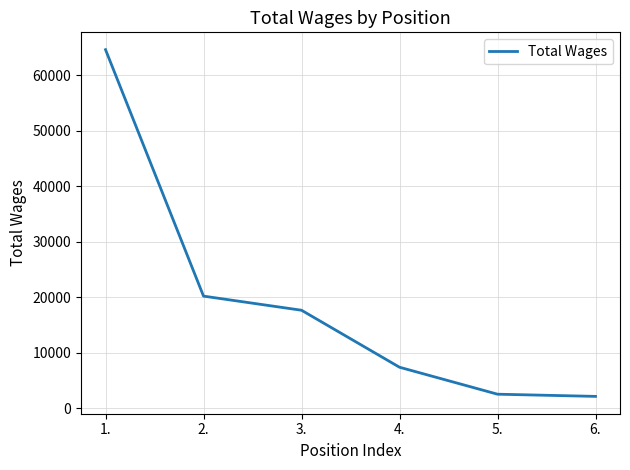

Reading left to right, extract all data points from this chart.

1.=64614	2.=20185	3.=17638	4.=7364	5.=2503	6.=2109